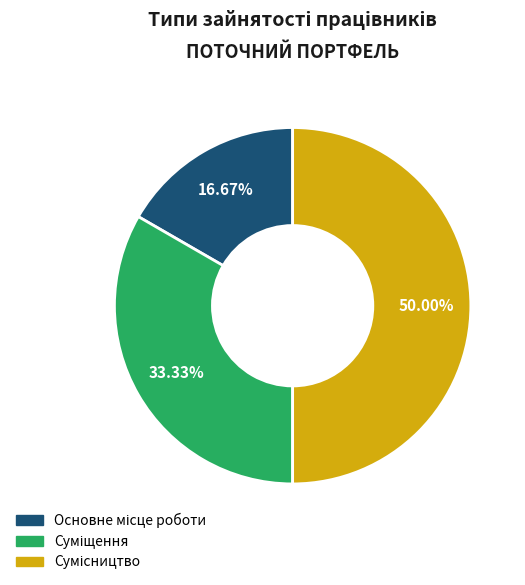

What percentage is the Основне місце роботи slice, to the nearest percent?

17%